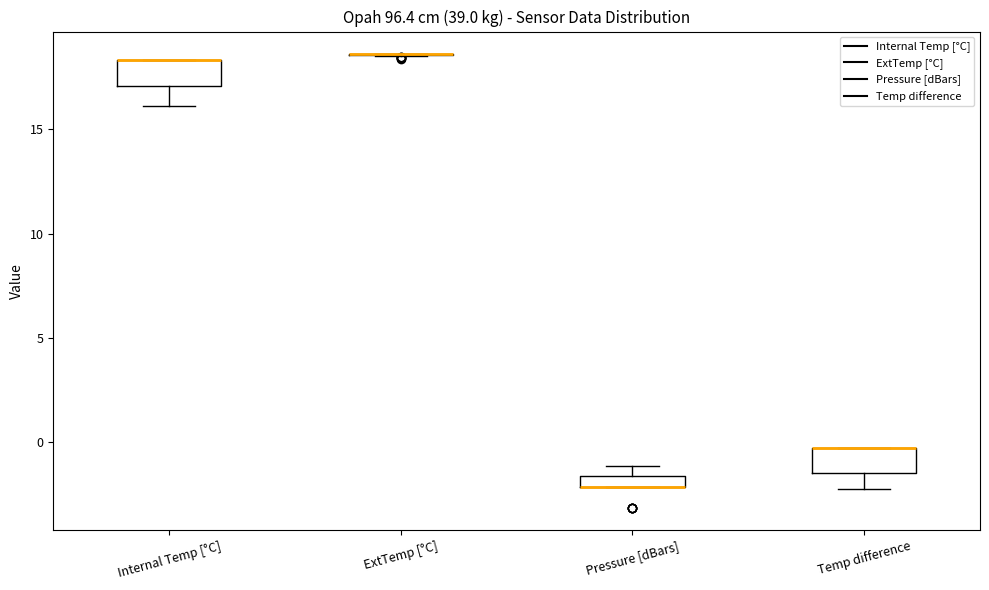

Where is the upper edge of the box for Temp difference on the y-axis? The values are not printed on the chart, so give them approximately, as read against the axis.

-0.5